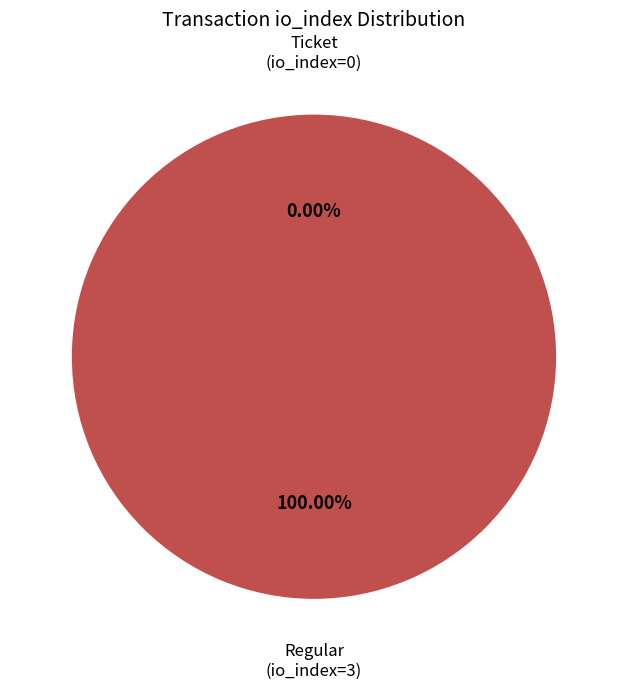

To the nearest percent, what portion does Regular (tx_index=3) represent?

100%